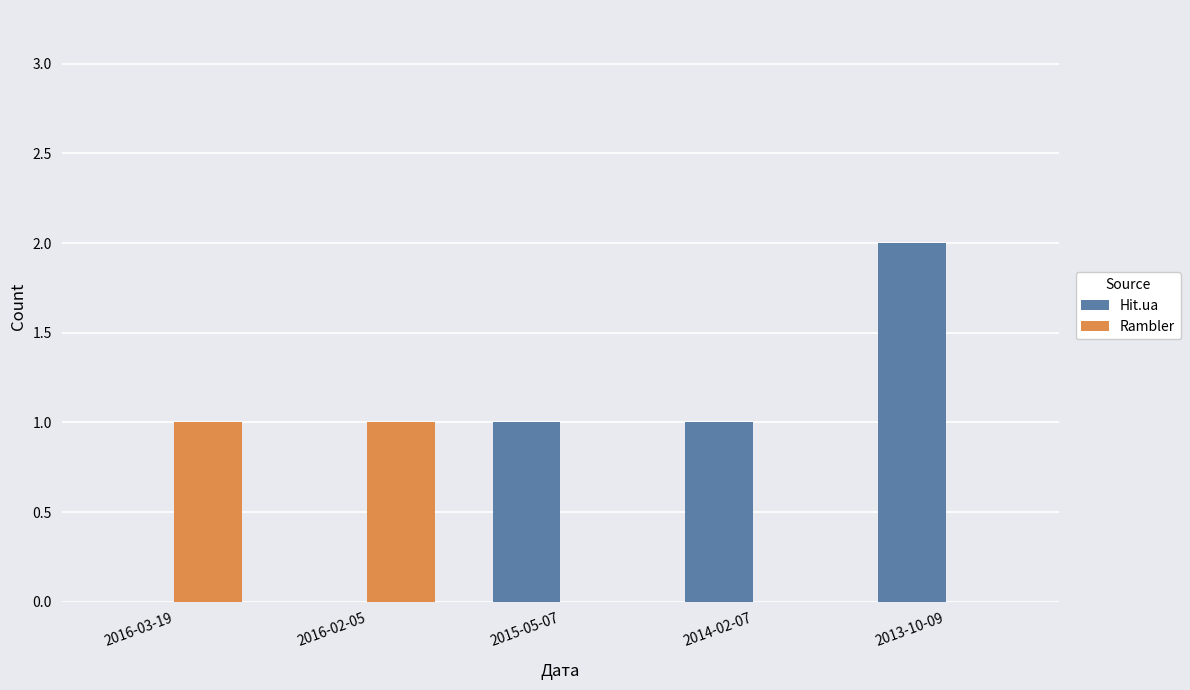

How many Rambler values are between 0 and 1?

5